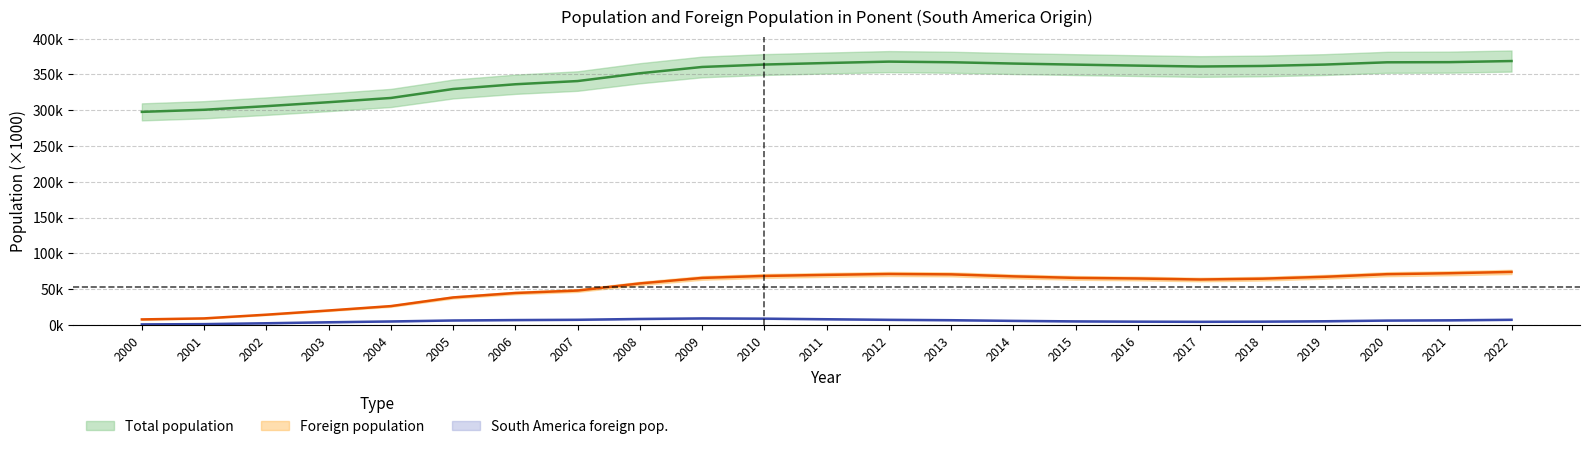

Where does the Total population series first go above 361?

2010